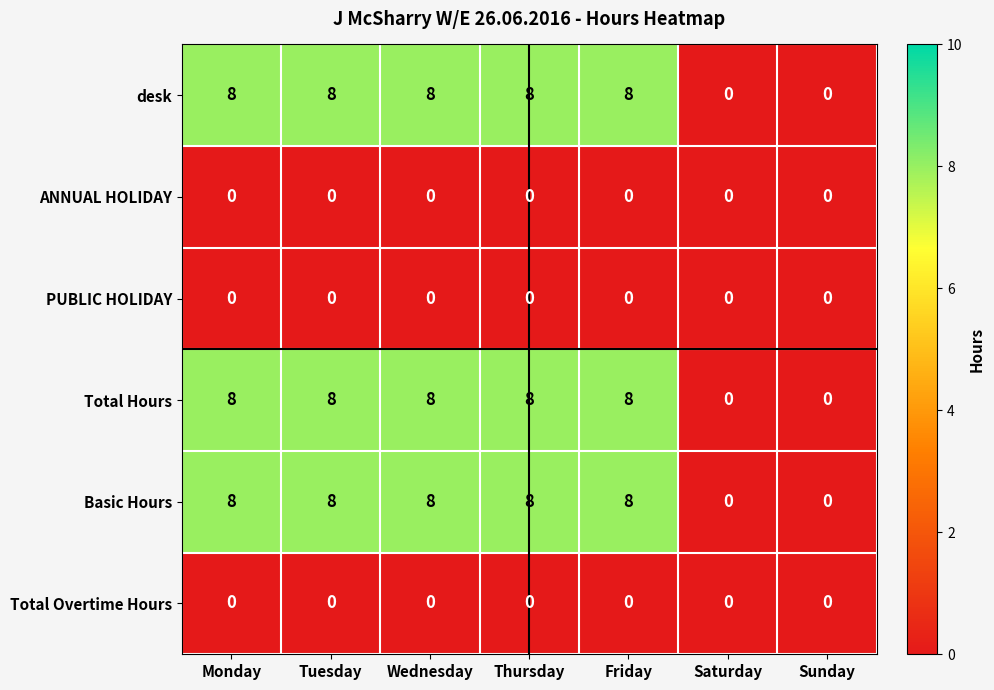

What is the maximum value shown in the chart?

8